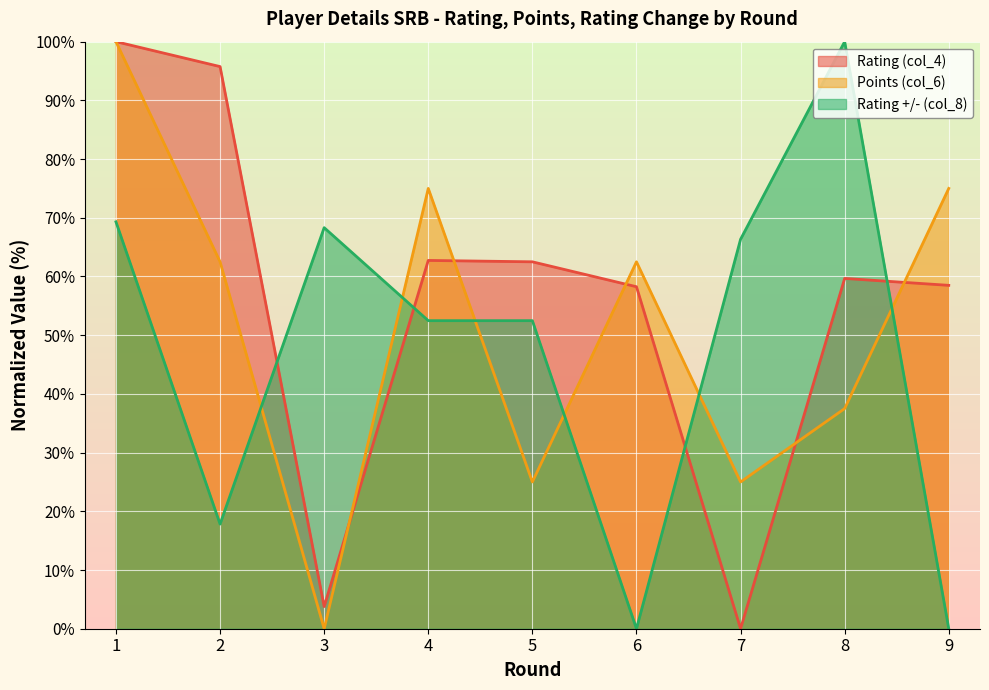

Where is Rating +/- (col_8) nearest to the value 50?

4